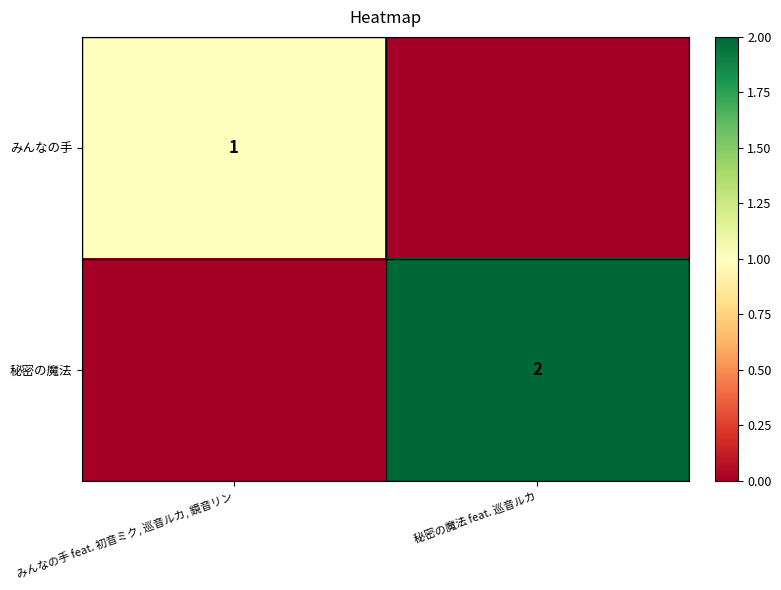

The みんなの手 series shows 1 at みんなの手 feat. 初音ミク, 巡音ルカ, 鏡音リン. True or false?

True